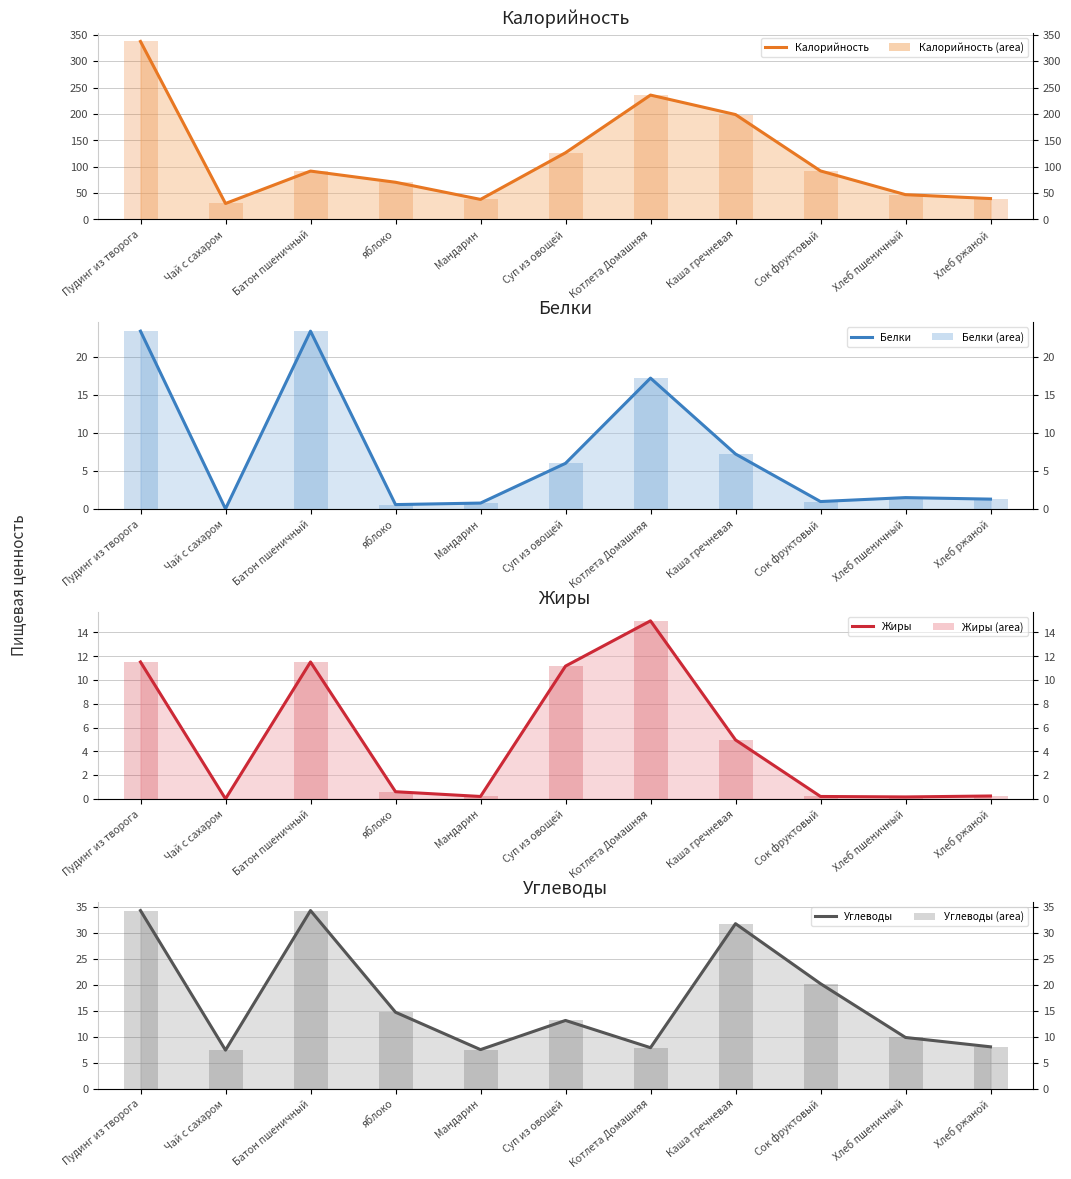

What is the difference between the maximum and minimum values in the Углеводы series?

26.9